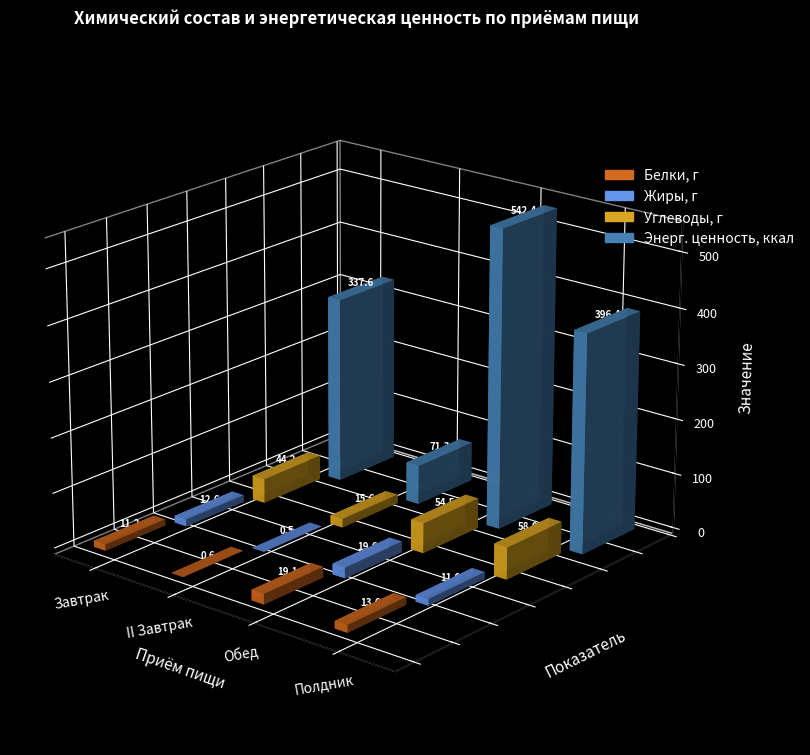

How many values in the Жиры, г series are below 12?

2